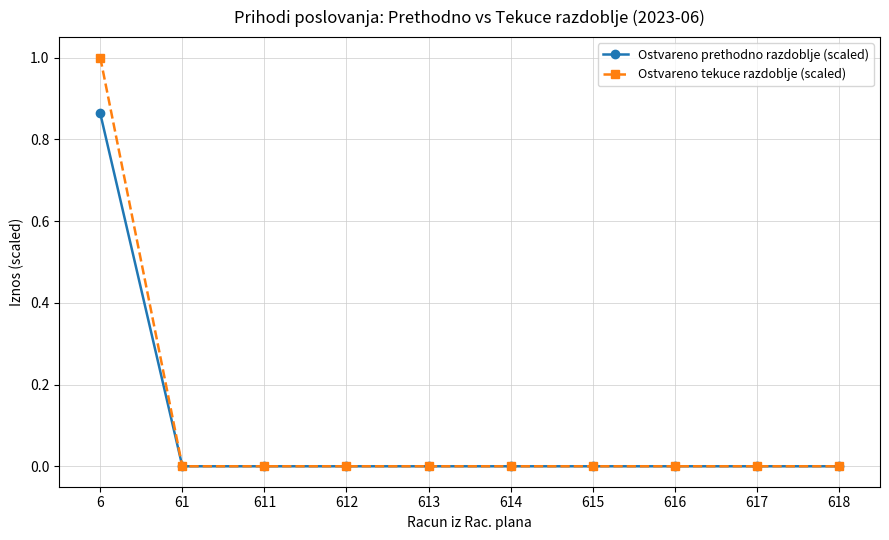

What are all the series names shown in the legend?

Ostvareno prethodno razdoblje (scaled), Ostvareno tekuce razdoblje (scaled)